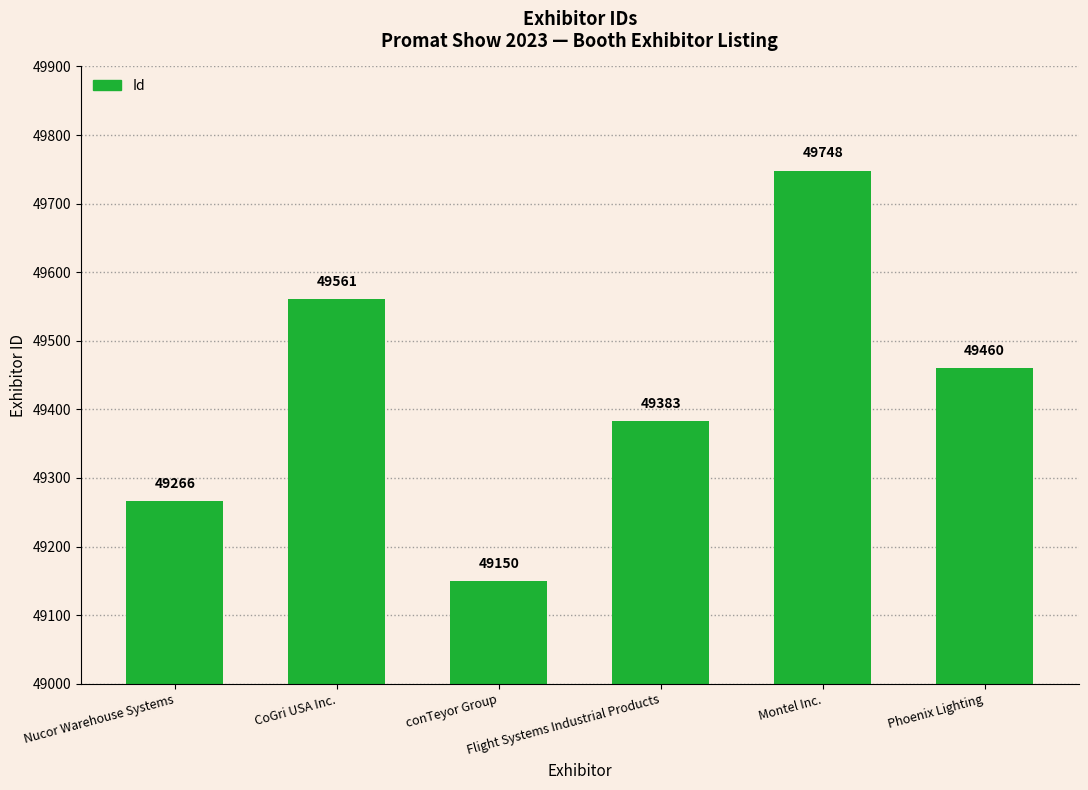

Is it true that the value at Montel Inc. is 49748?

True